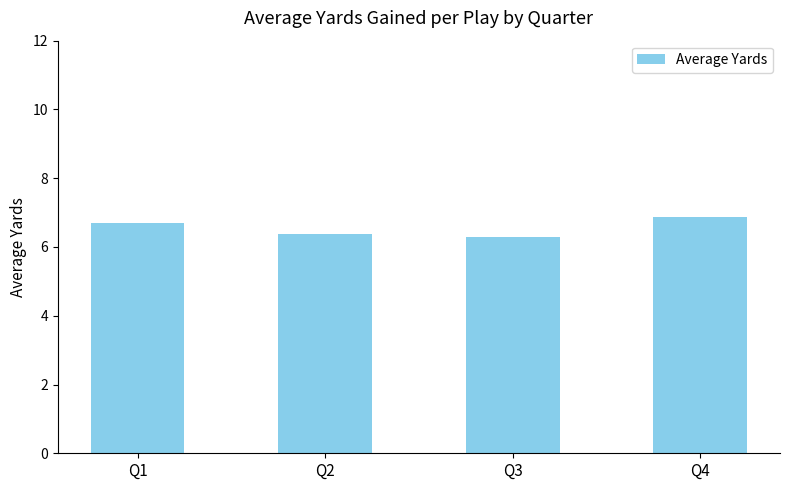

How many values are between 6 and 7?

4